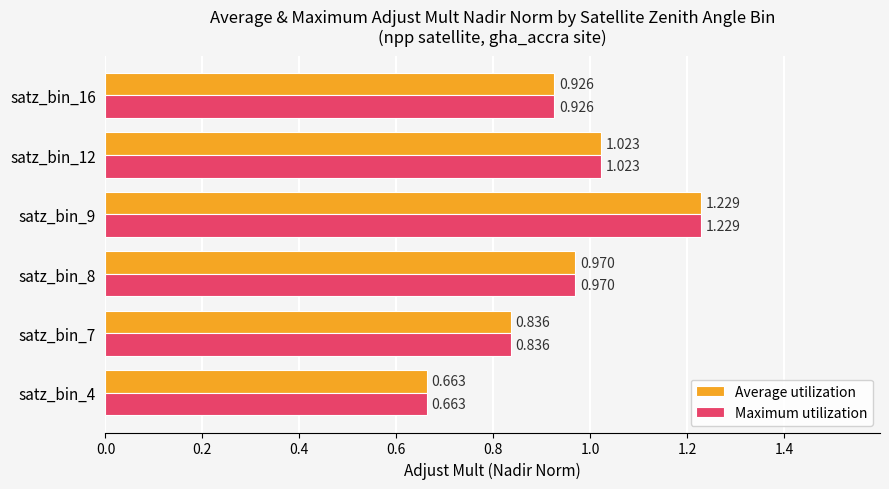

How many distinct data groups are displayed?

2